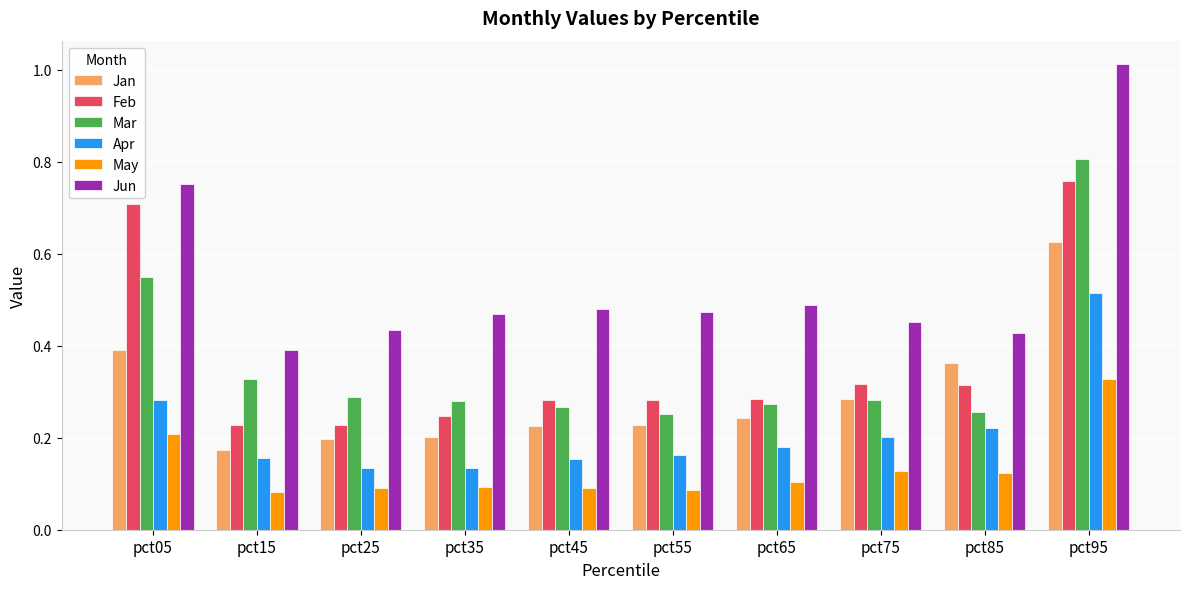

Does the chart contain stacked bars?

No